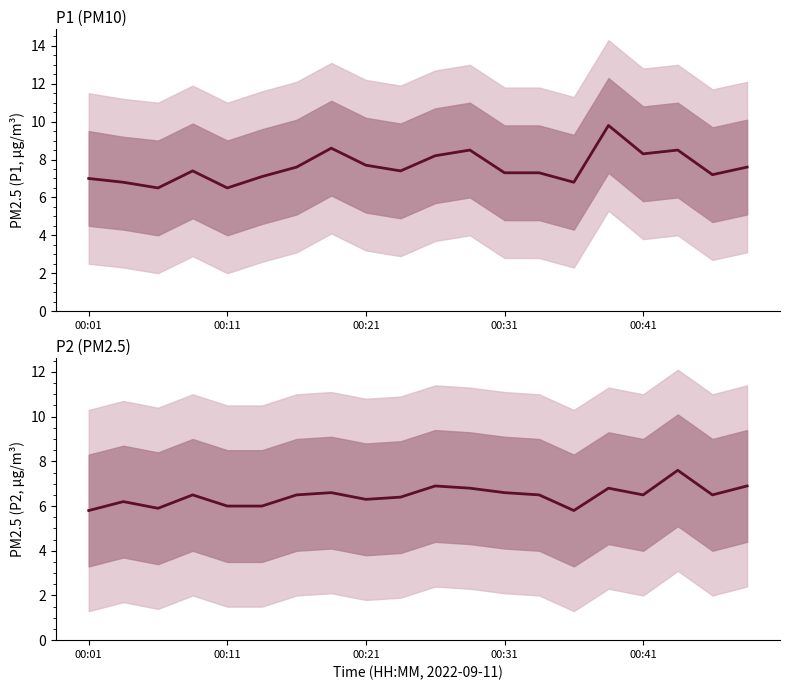

How many values in the P2 series exceed 6?

15